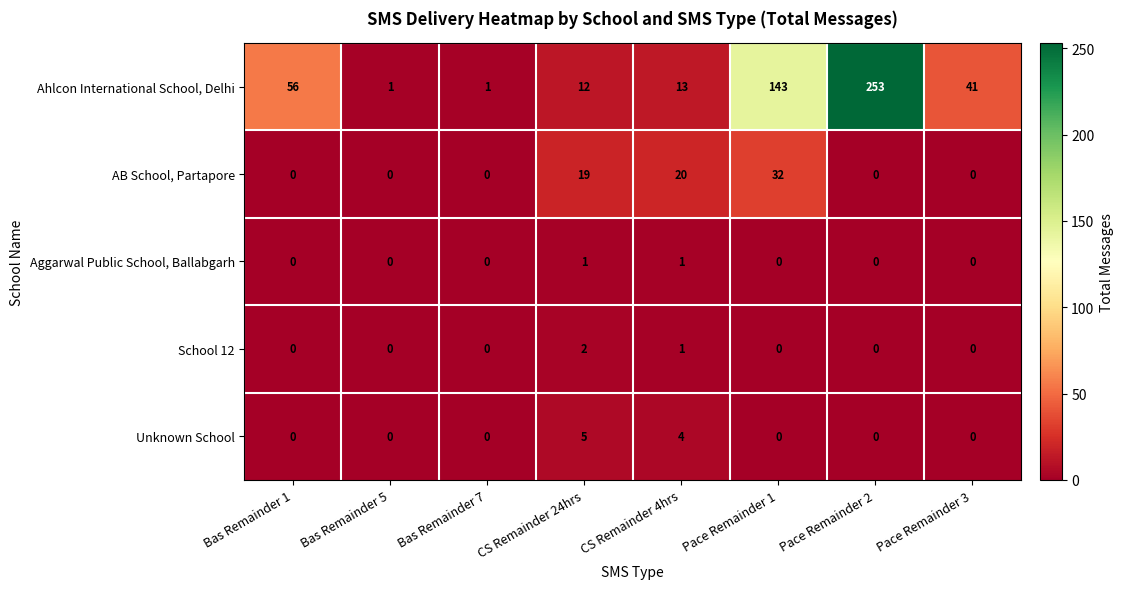

Rank the series by their maximum value, from lowest to highest.

Aggarwal Public School, Ballabgarh, School 12, Unknown School, AB School, Partapore, Ahlcon International School, Delhi